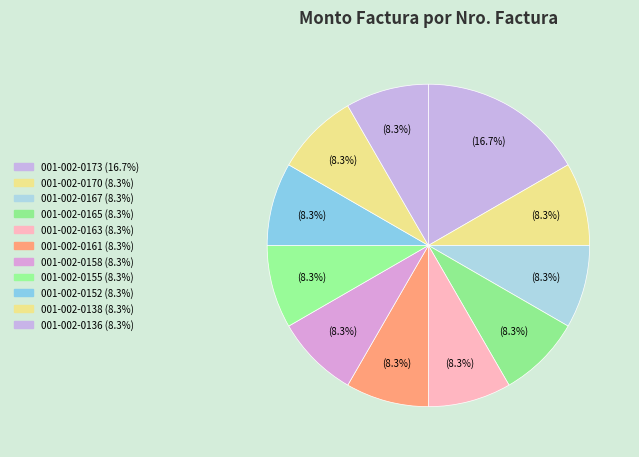

What portion of the pie excludes 001-002-0161?

91.7%